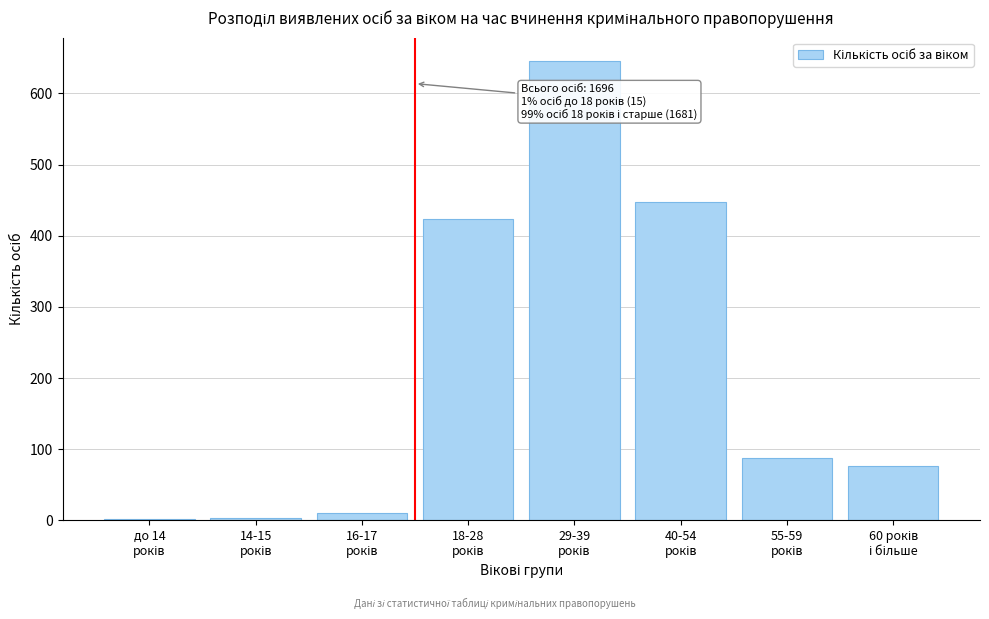

What is the maximum value shown in the chart?

646